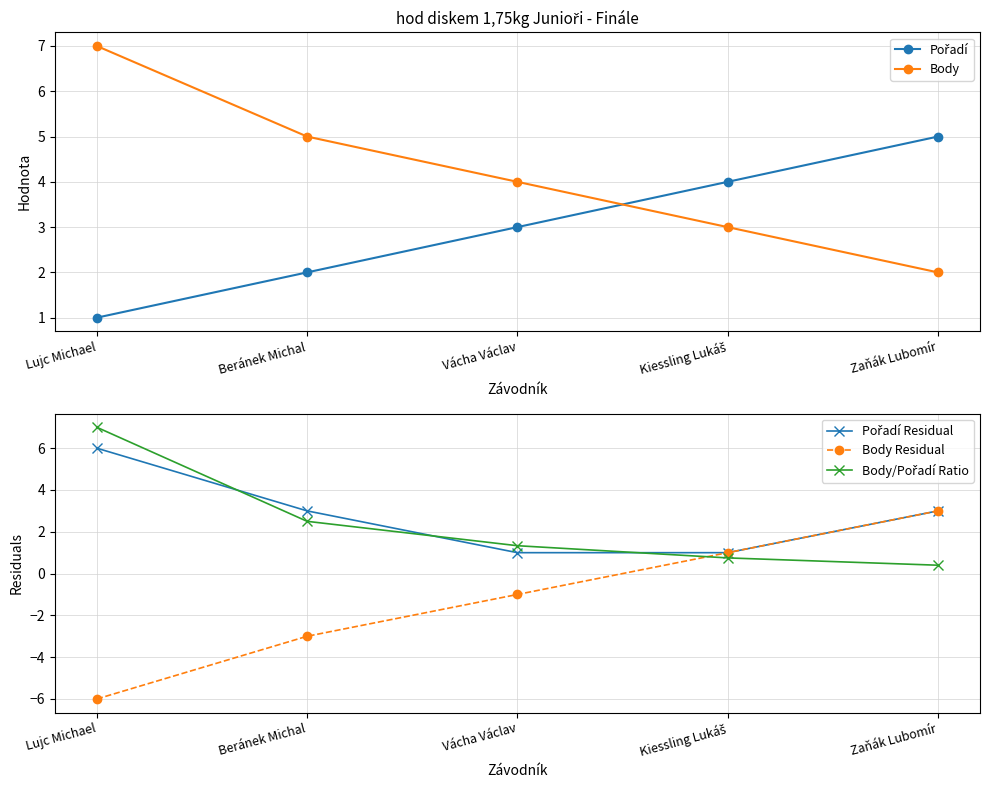

Which has a higher value, Zaňák Lubomír or Beránek Michal?

Zaňák Lubomír